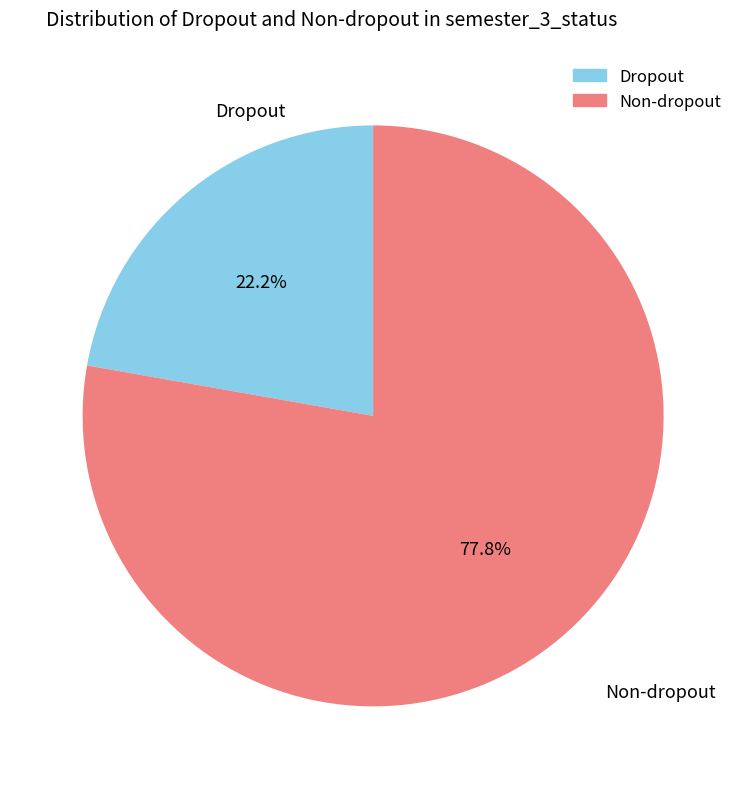

Which has a higher value, Dropout or Non-dropout?

Non-dropout